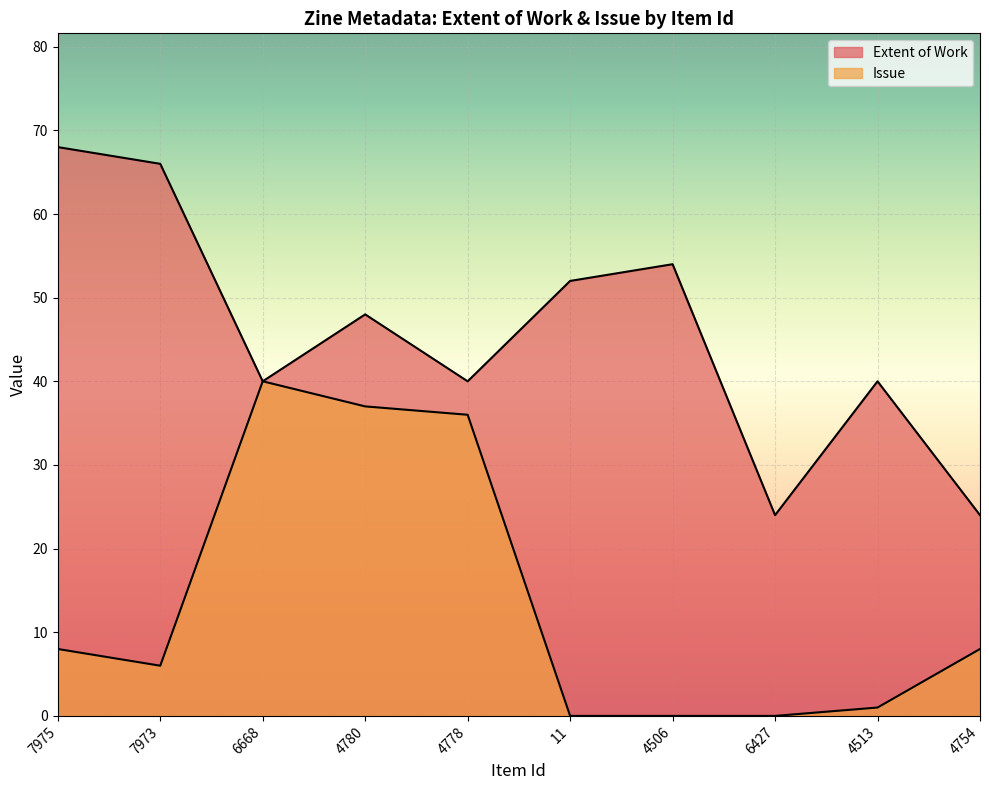

Where is the first local minimum for Issue?

7973